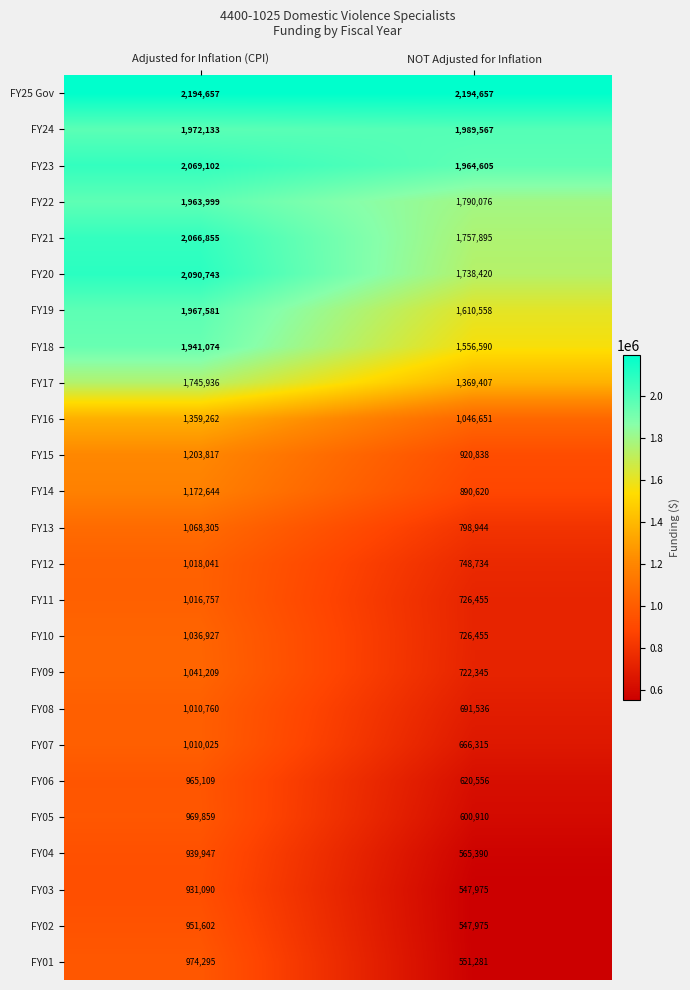

Which series changed the most between Adjusted for Inflation (CPI) and NOT Adjusted for Inflation?

FY01